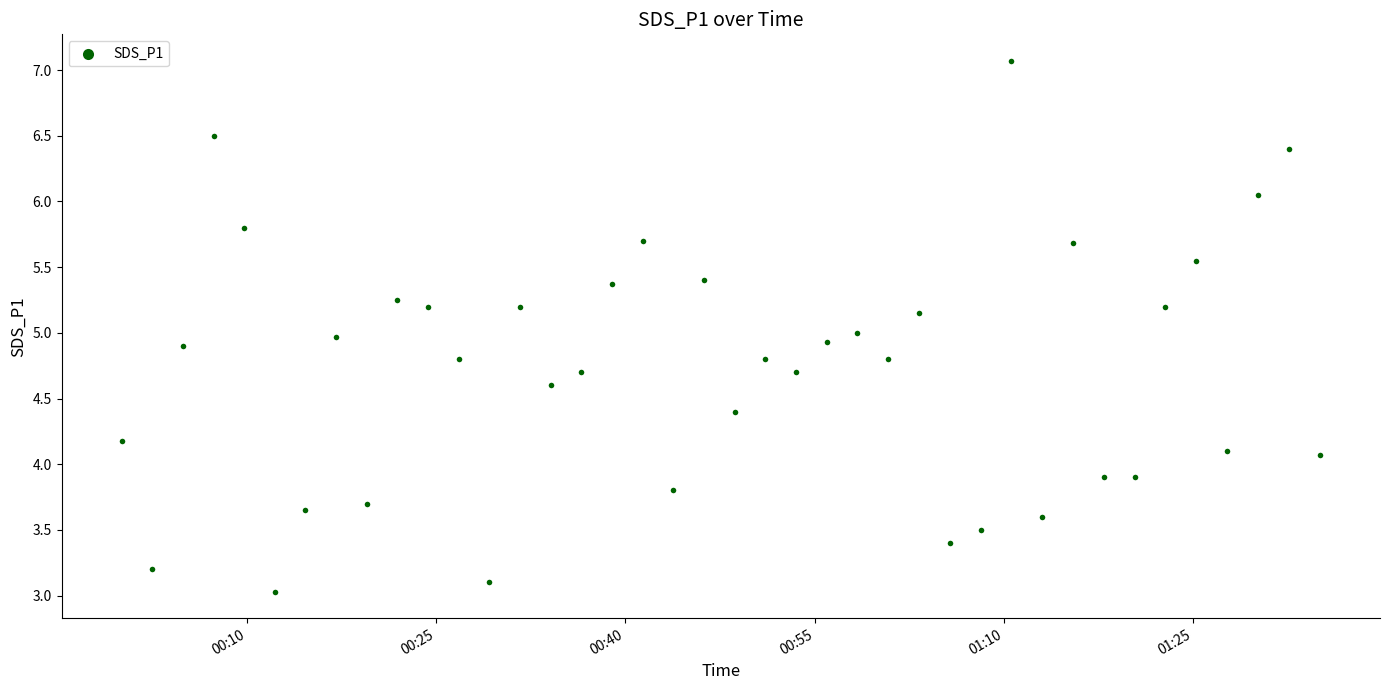

What is the range of Y values (max minus min)?

4.0